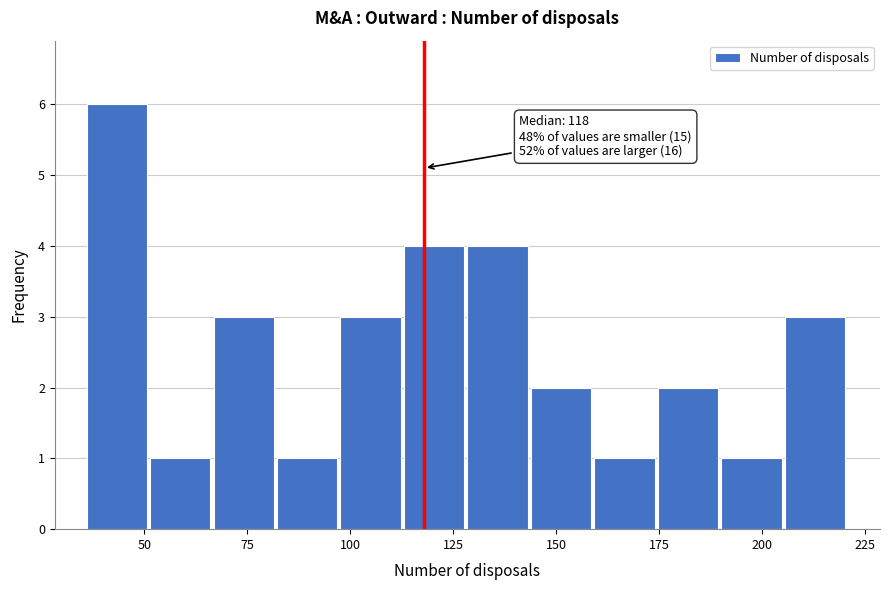

Read against the x-axis, roughly where is the centre of the tallest bar?

45